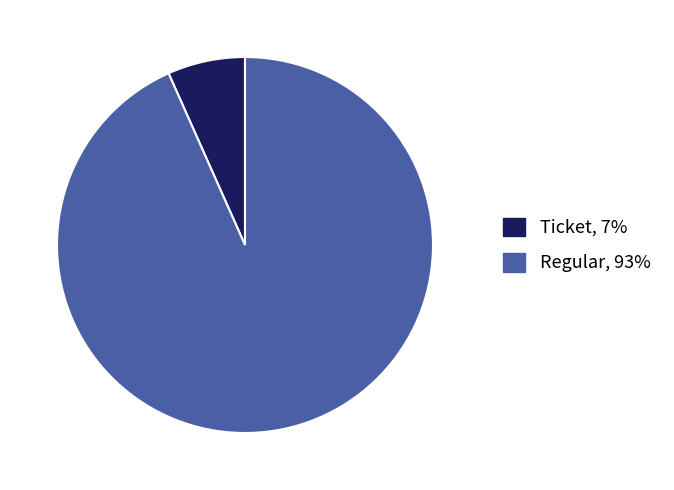

What is the smallest slice in the pie chart?

Ticket